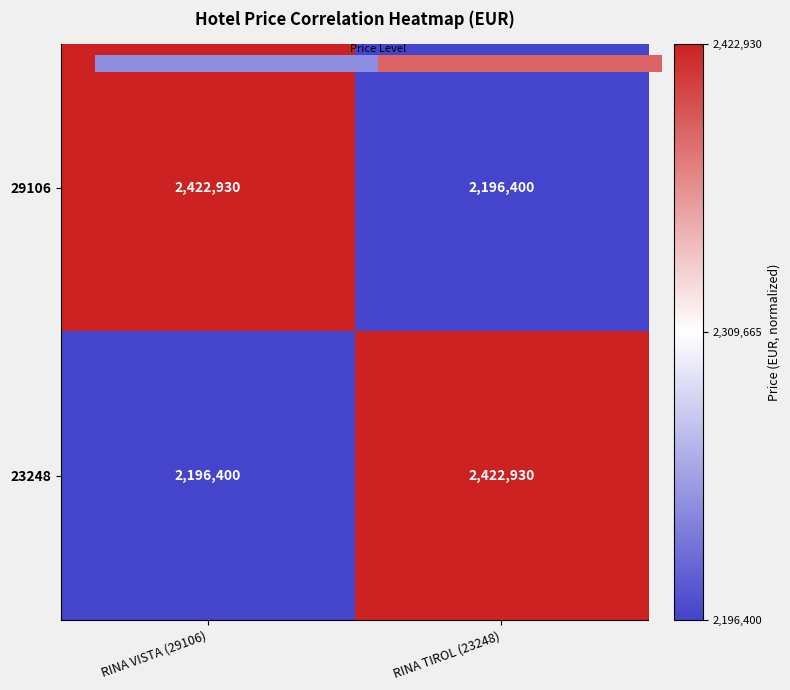

Is the value of 29106 at RINA VISTA (29106) greater than the value of 23248 at RINA VISTA (29106)?

Yes